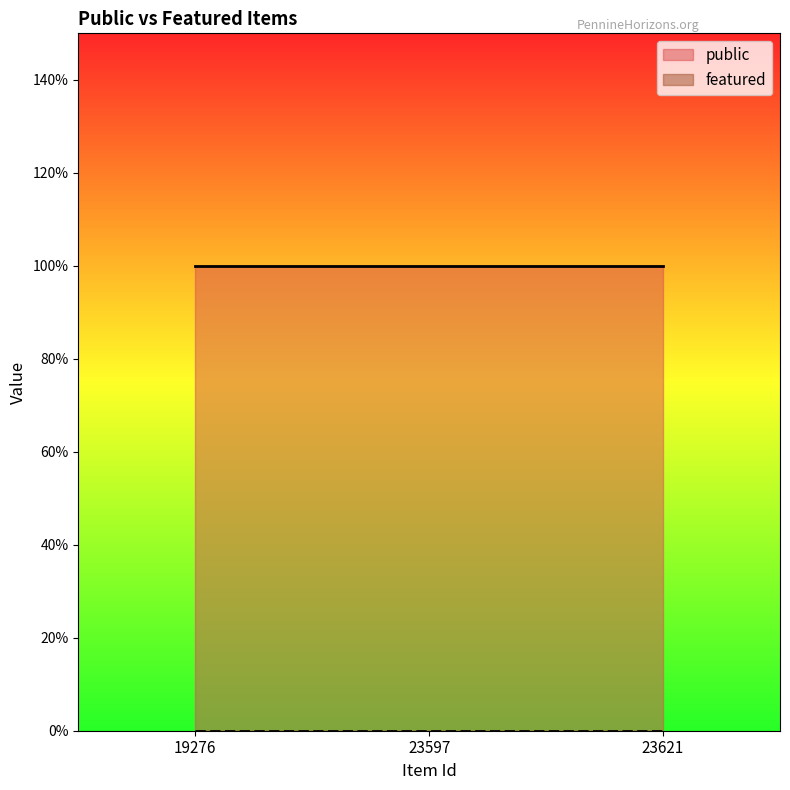

At 23621, list the series in order from smallest to largest.

featured, public